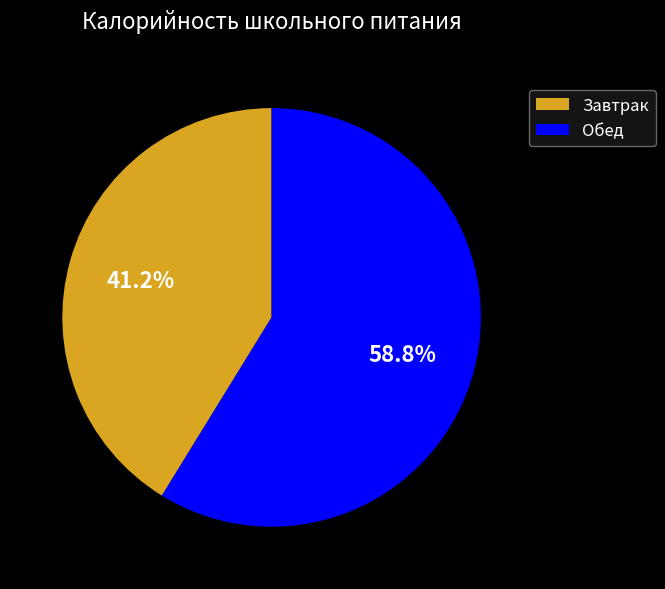

Is there any slice that represents more than half of the pie?

Yes